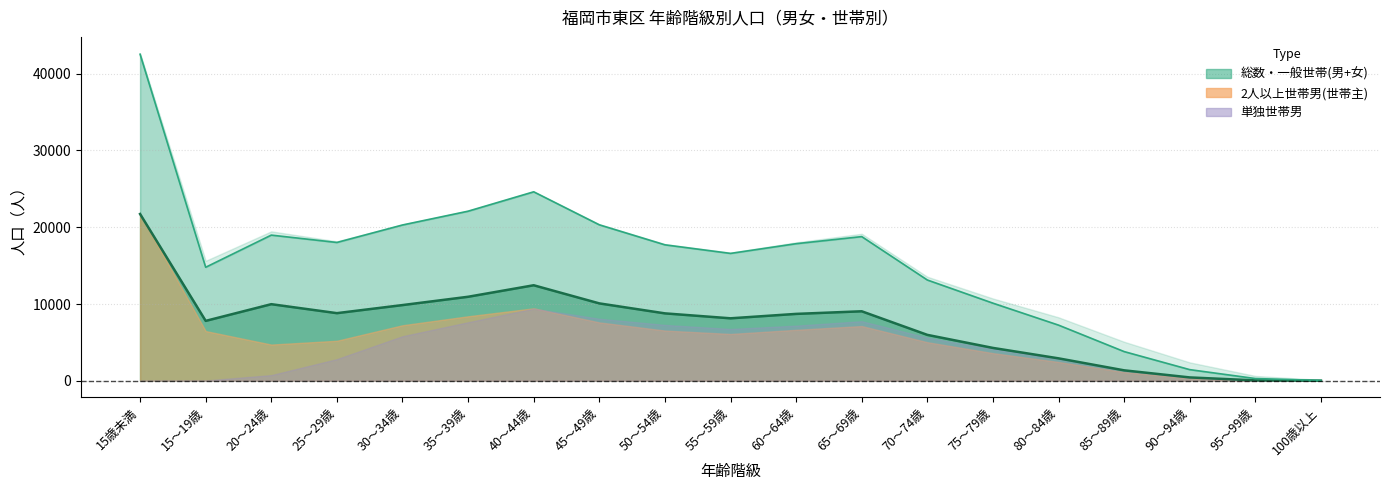

How many categories are shown in the chart?

19